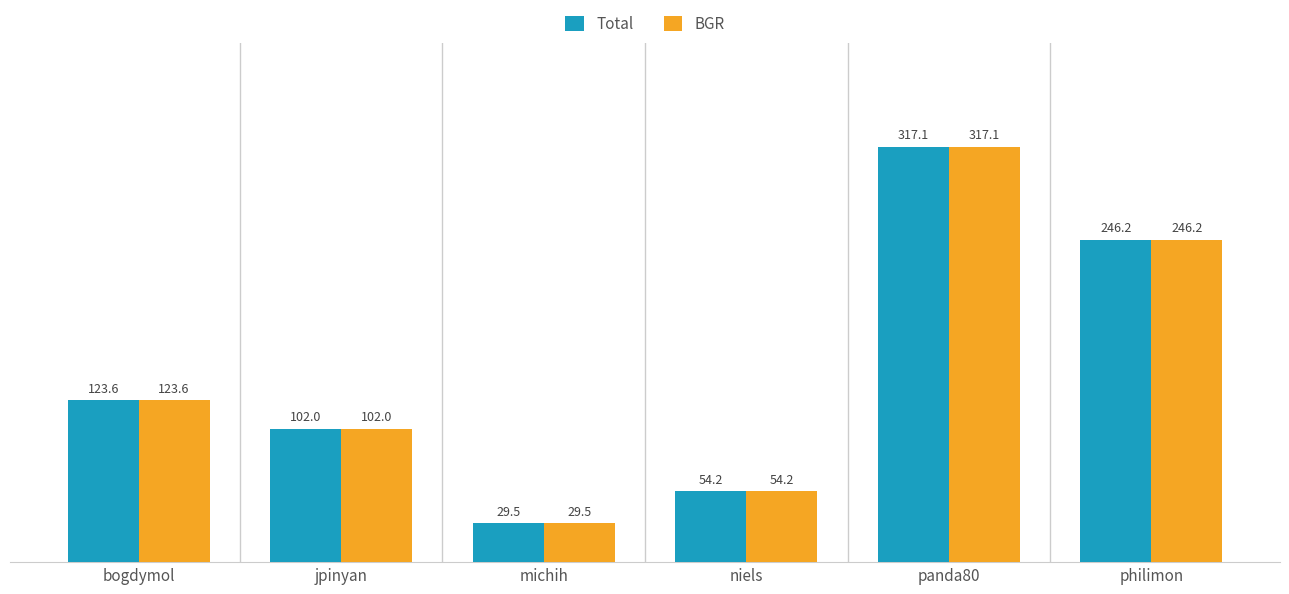

What are all the series names shown in the legend?

Total, BGR